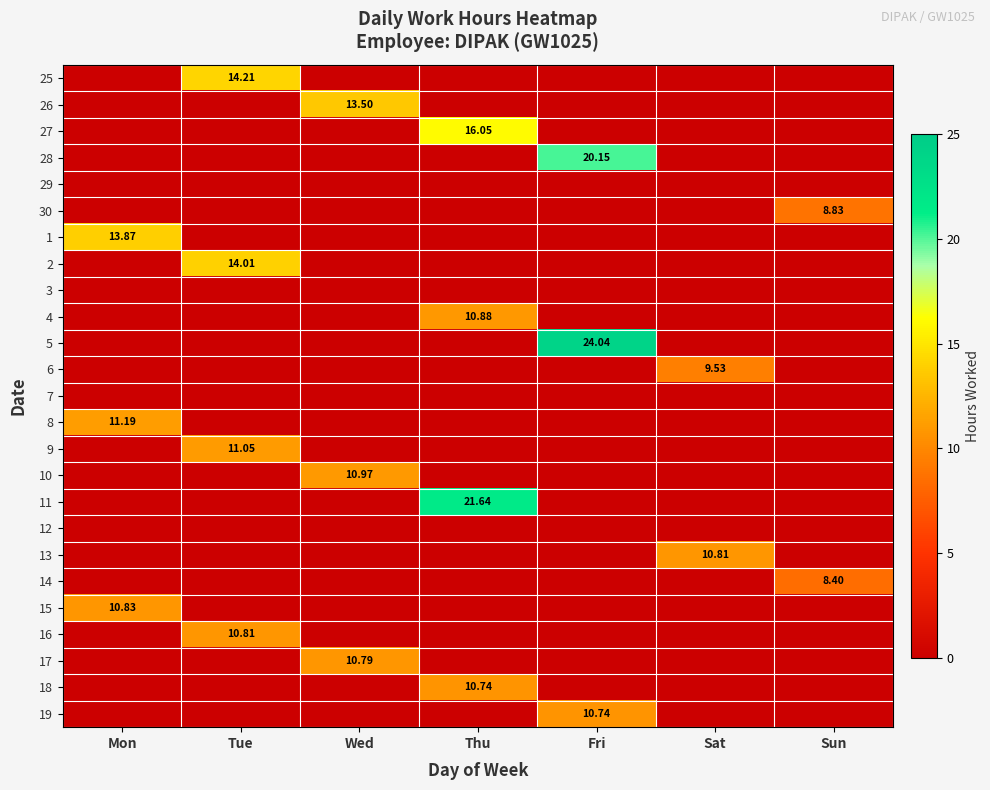

The value of 18 at Sun is 6.4. True or false?

False